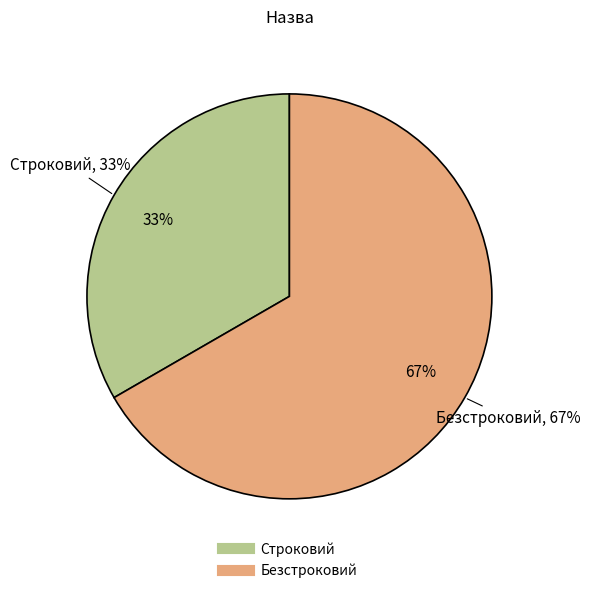

How many slices are in this pie chart?

2